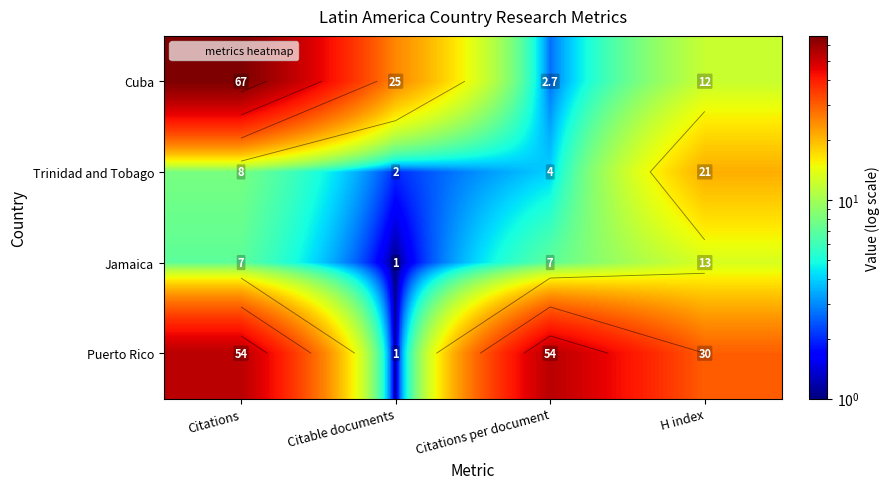

Between Citations per document and H index, which series saw the biggest shift?

Puerto Rico